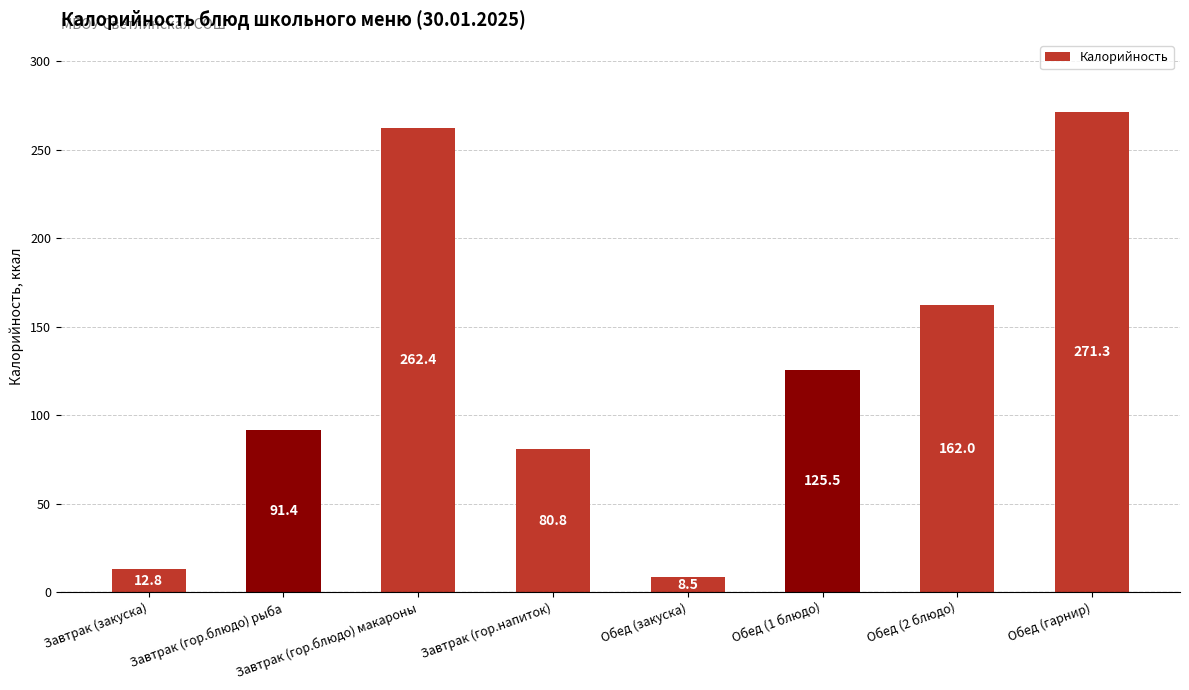

Reading left to right, transcribe all the data shown in this chart.

Завтрак (закуска)=12.8	Завтрак (гор.блюдо) рыба=91.4	Завтрак (гор.блюдо) макароны=262.4	Завтрак (гор.напиток)=80.8	Обед (закуска)=8.5	Обед (1 блюдо)=125.5	Обед (2 блюдо)=162.0	Обед (гарнир)=271.3